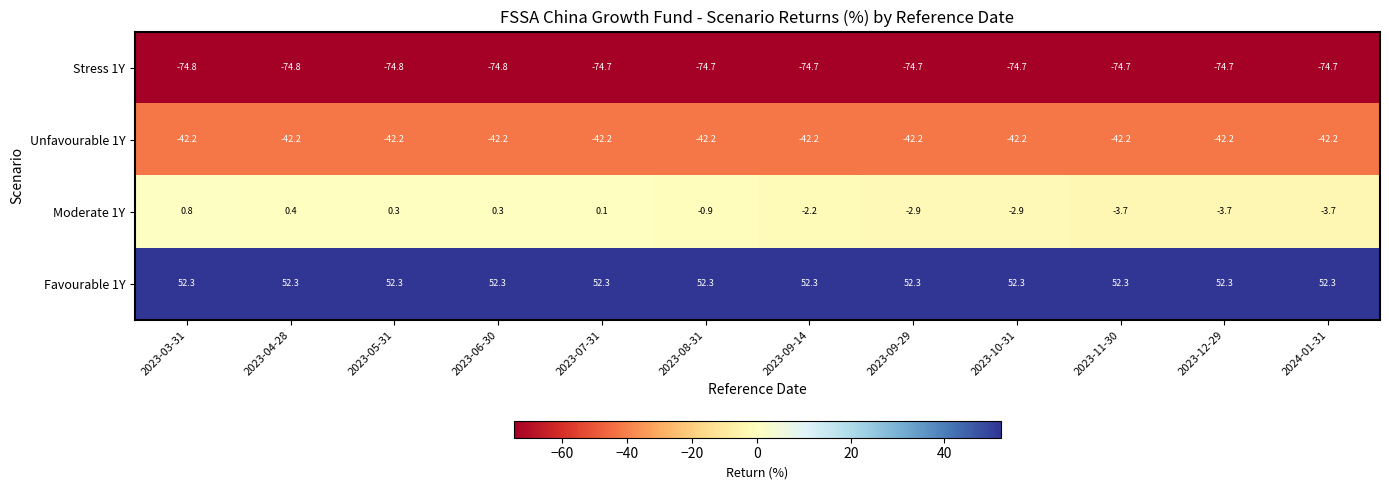

At 2023-03-31, list the series in order from smallest to largest.

Stress 1Y, Unfavourable 1Y, Moderate 1Y, Favourable 1Y